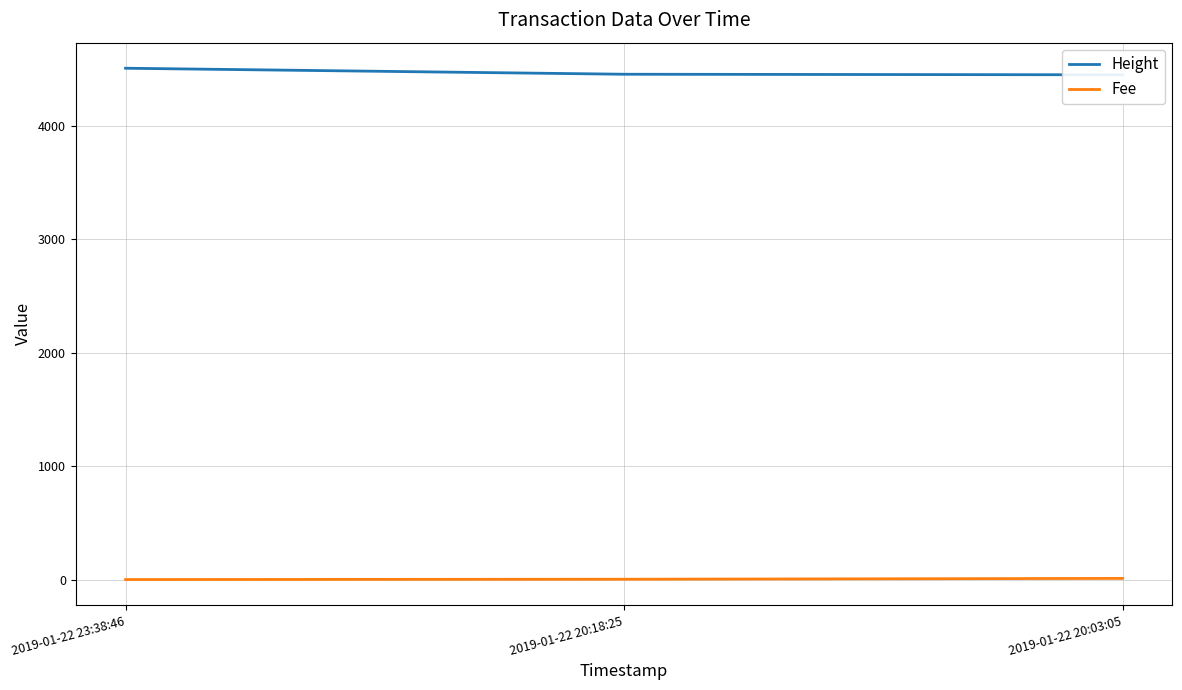

What is the sum of all Fee values?

13.0